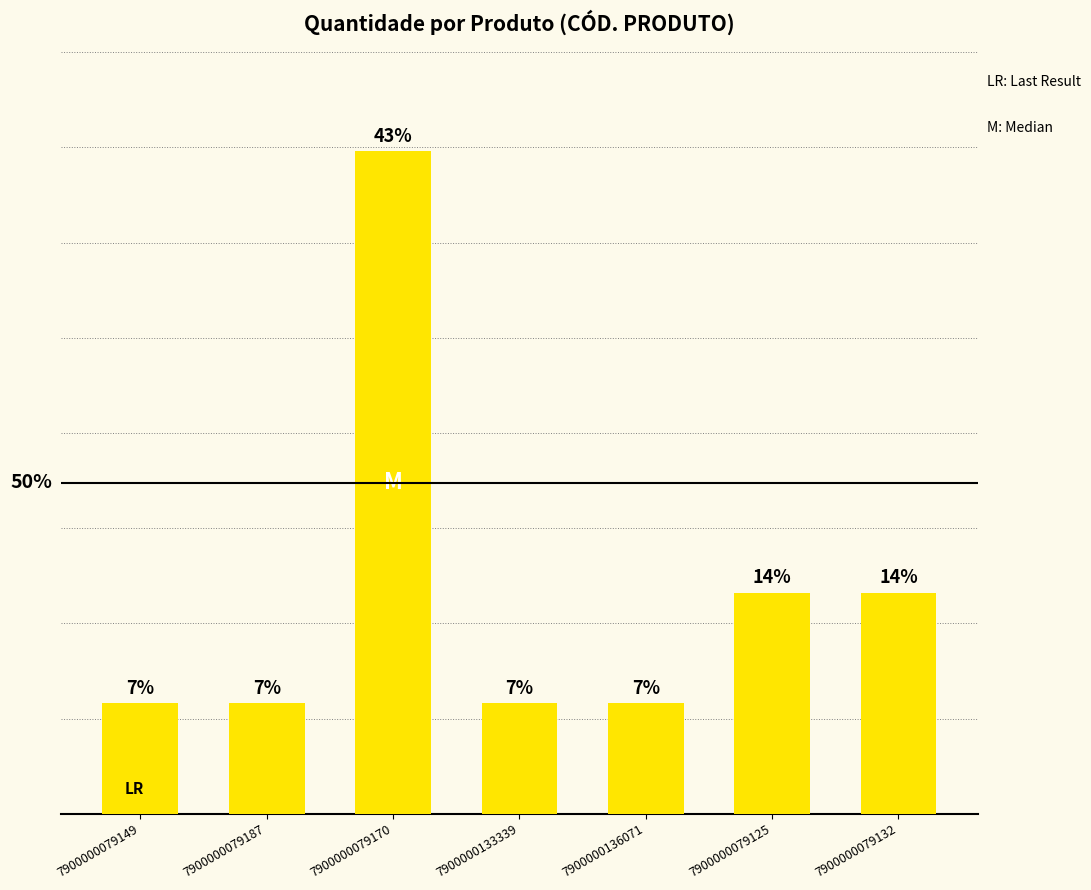

Which has a higher value, 7900000079132 or 7900000079187?

7900000079132